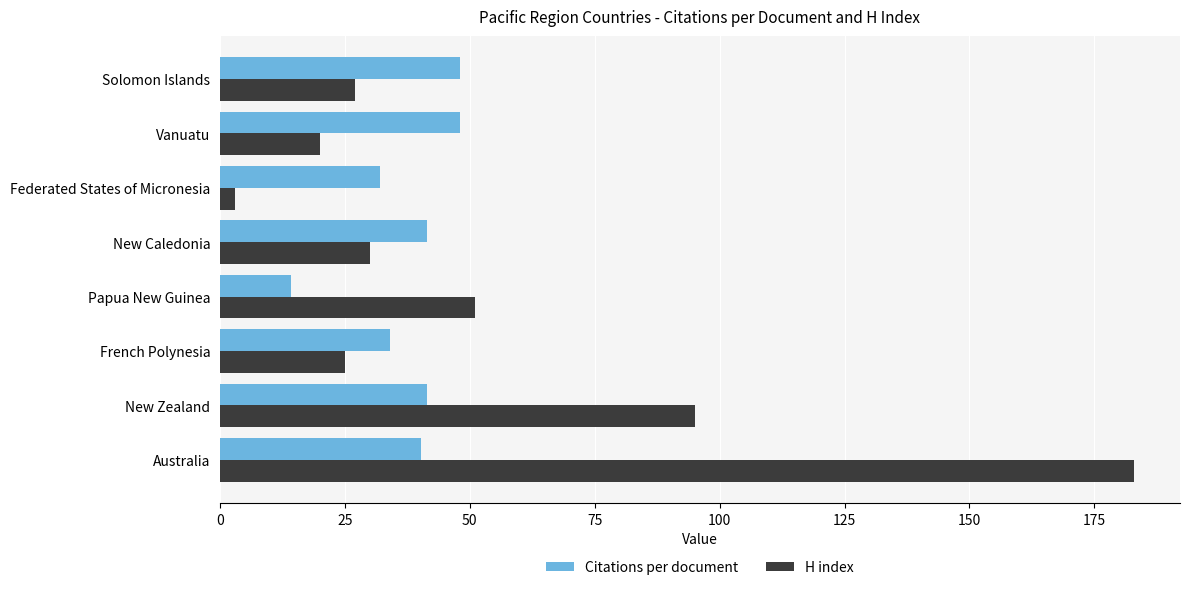

Which series has the largest total across all categories?

H index